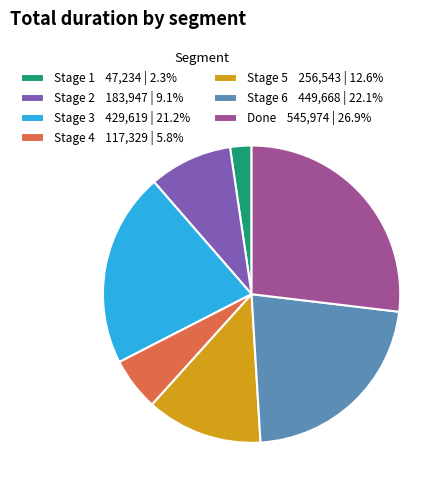

Do Stage 3 429,619 | 21.2% and Stage 1 47,234 | 2.3% together represent more than half of the pie?

No